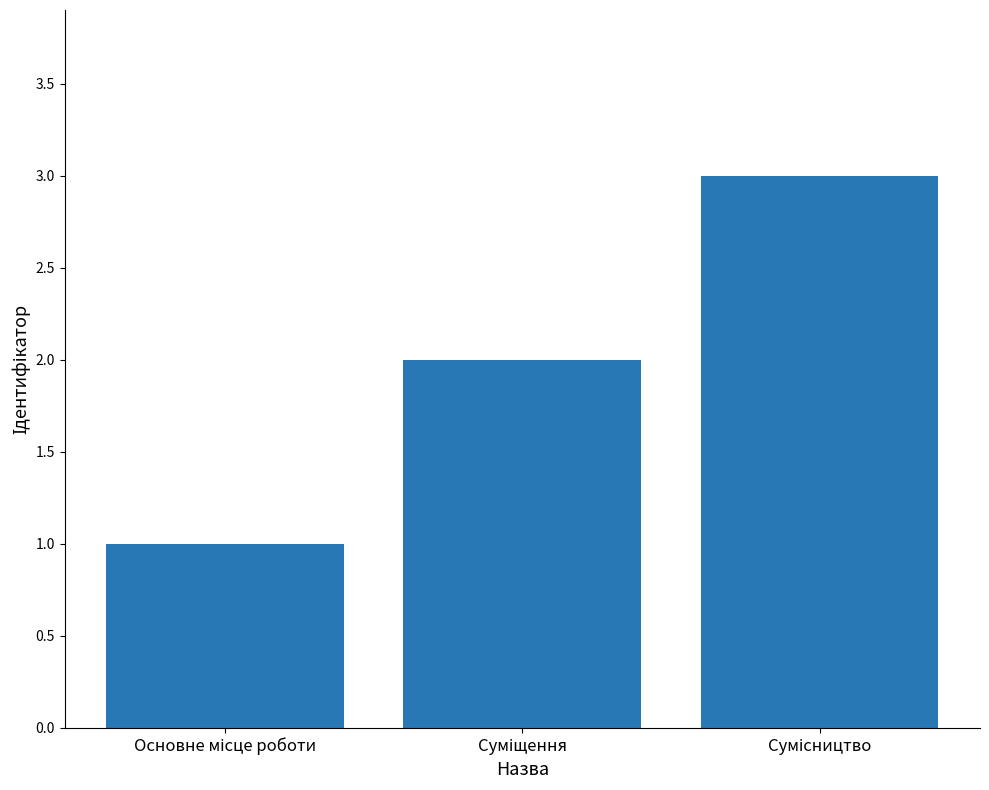

What is the difference between the second highest and minimum values?

1